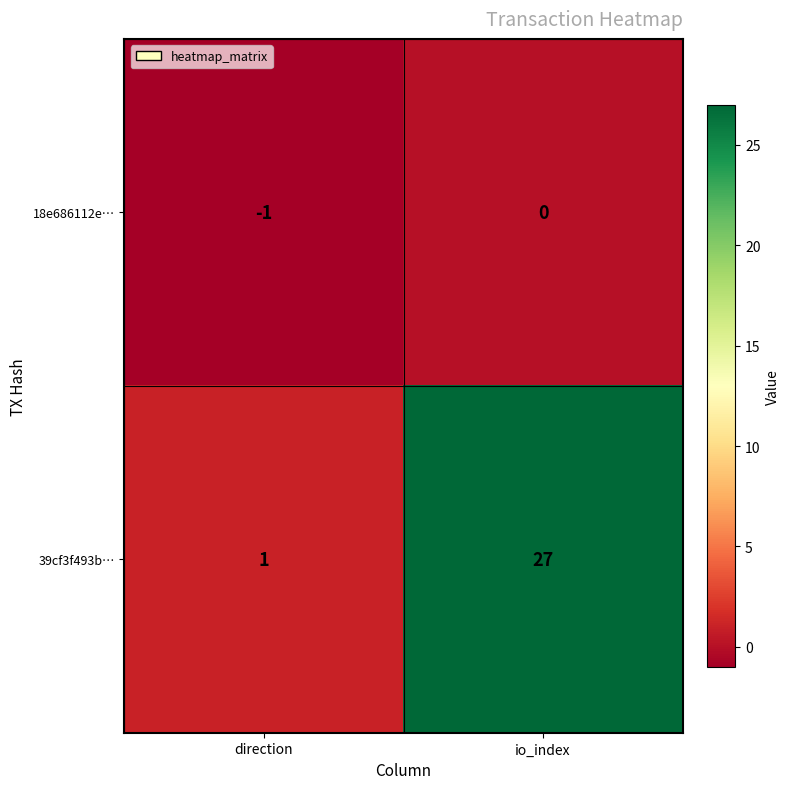

True or false: 18e686112e… has a value of 0 at io_index.

True